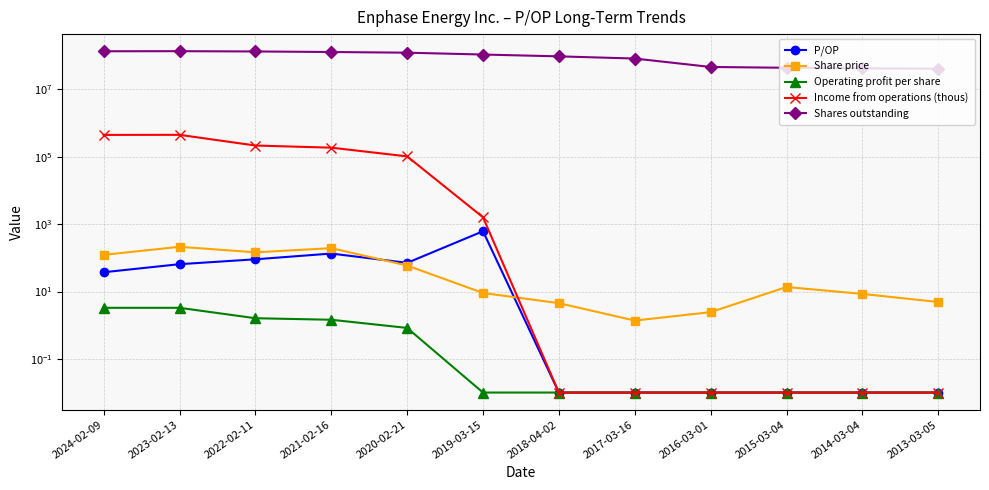

Where does the P/OP series first go above 37?

2024-02-09